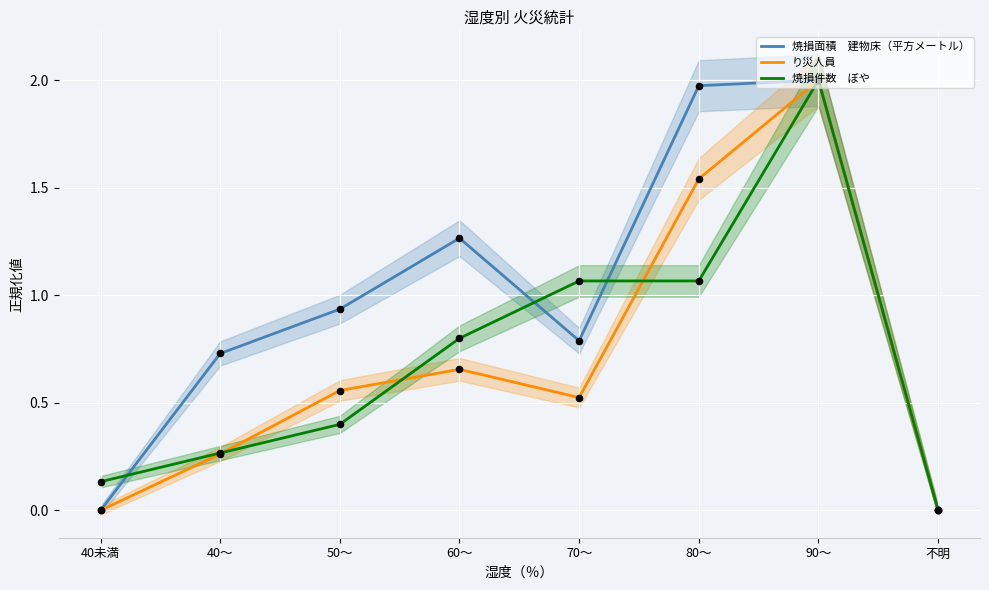

At which category is the sum across all series the highest?

90～